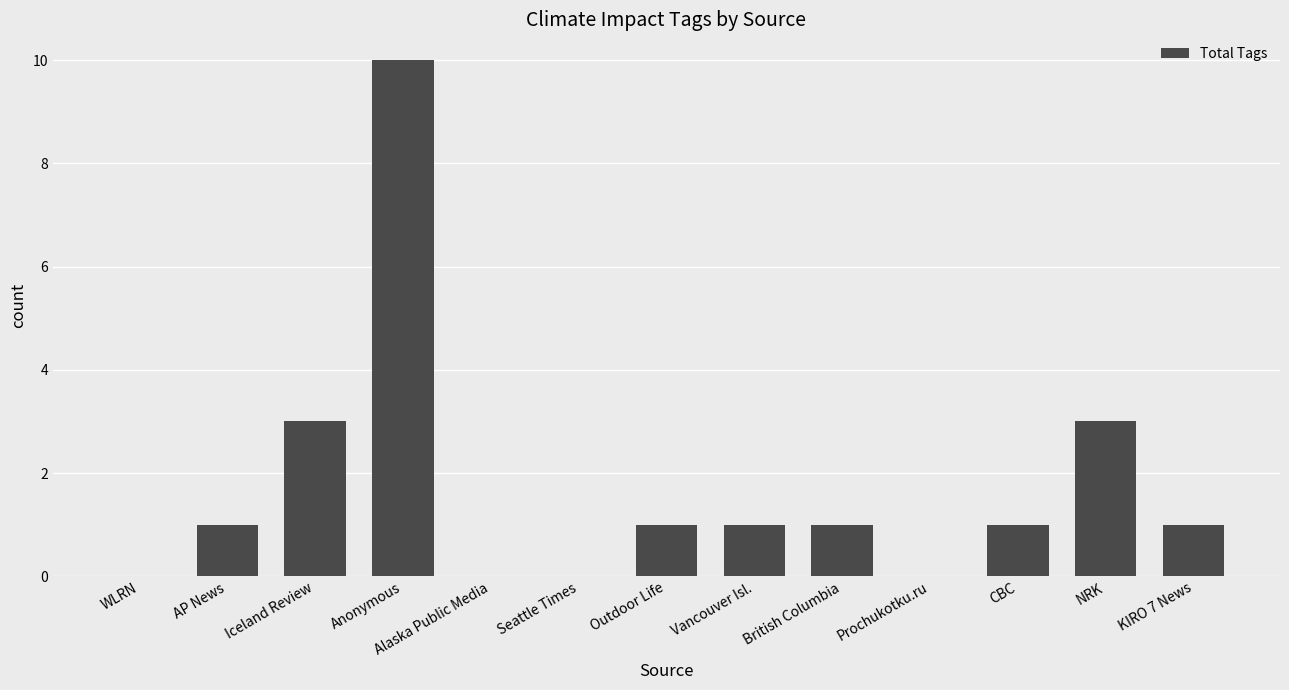

Reading left to right, what are all the values shown in this chart?

WLRN=0	AP News=1	Iceland Review=3	Anonymous=10	Alaska Public Media=0	Seattle Times=0	Outdoor Life=1	Vancouver Isl.=1	British Columbia=1	Prochukotku.ru=0	CBC=1	NRK=3	KIRO 7 News=1